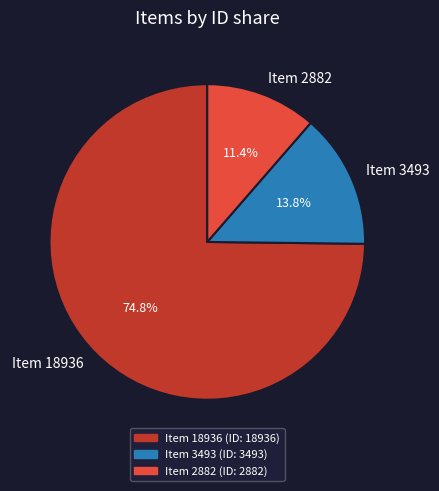

To the nearest percent, what percentage of the pie is Item 2882?

11%